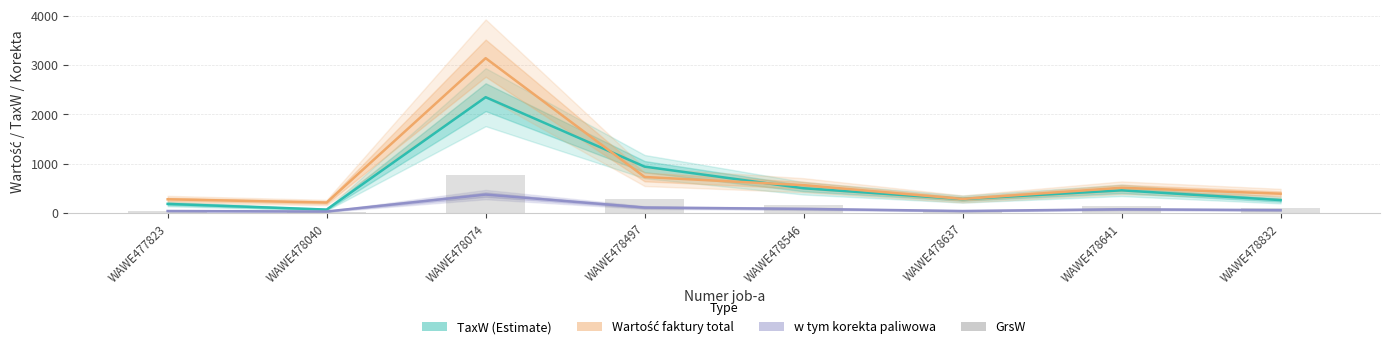

List the labels in order of GrsW value, largest first.

WAWE478074, WAWE478497, WAWE478546, WAWE478641, WAWE478832, WAWE478637, WAWE477823, WAWE478040